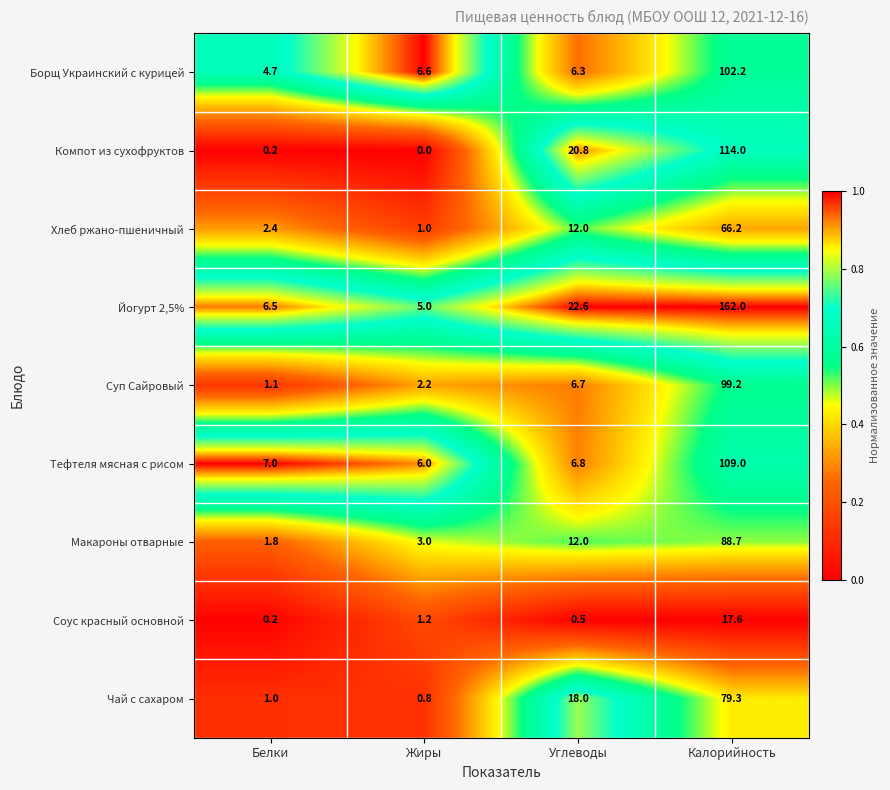

The Хлеб ржано-пшеничный series shows 39.8 at Калорийность. True or false?

False